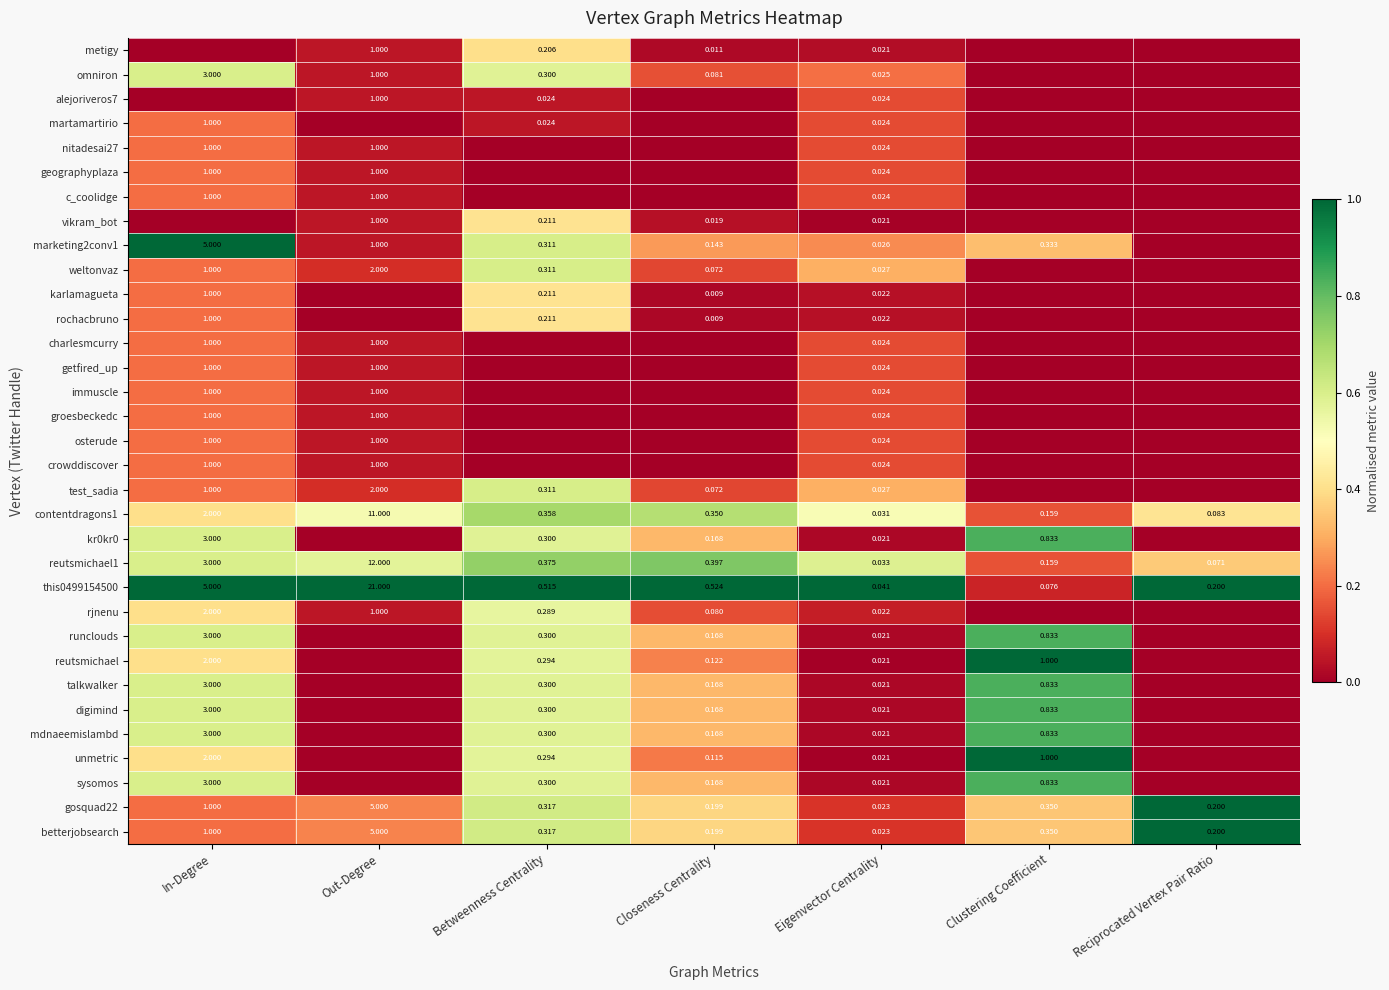

Is the value of this0499154500 at In-Degree greater than the value of runclouds at Betweenness Centrality?

Yes